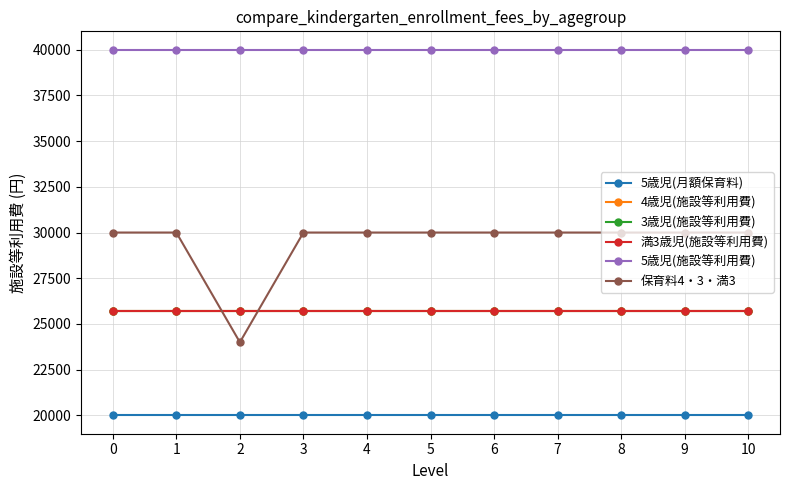

Is it true that 満3歳児(施設等利用費) equals 13211 at 10?

False